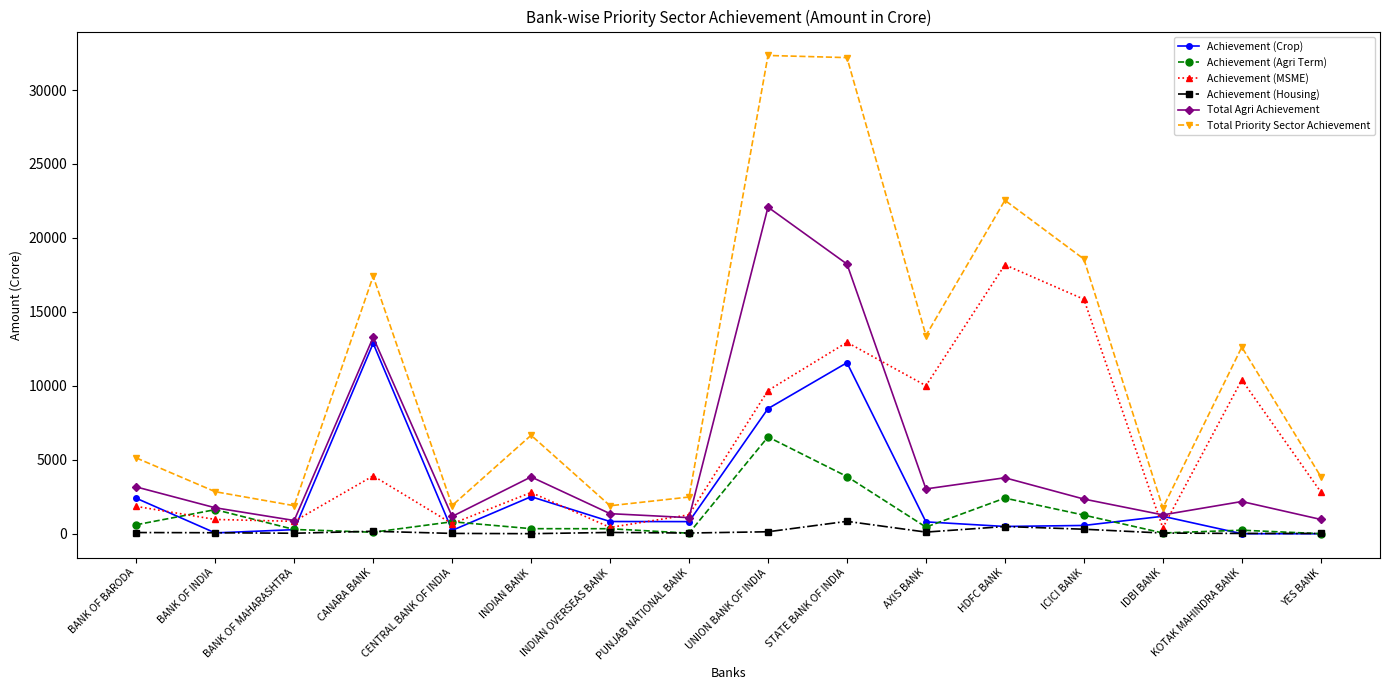

What are all the series names shown in the legend?

Achievement (Crop), Achievement (Agri Term), Achievement (MSME), Achievement (Housing), Total Agri Achievement, Total Priority Sector Achievement